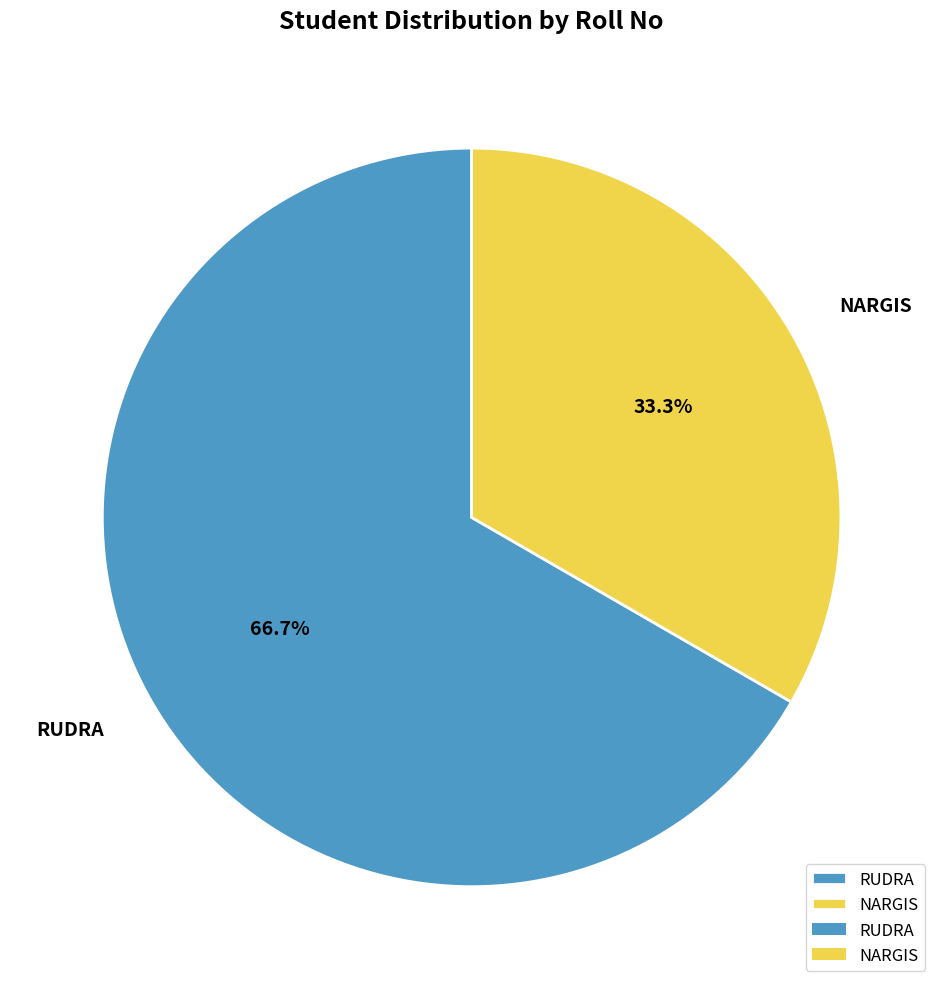

Combined, do NARGIS and RUDRA account for over 50%?

Yes